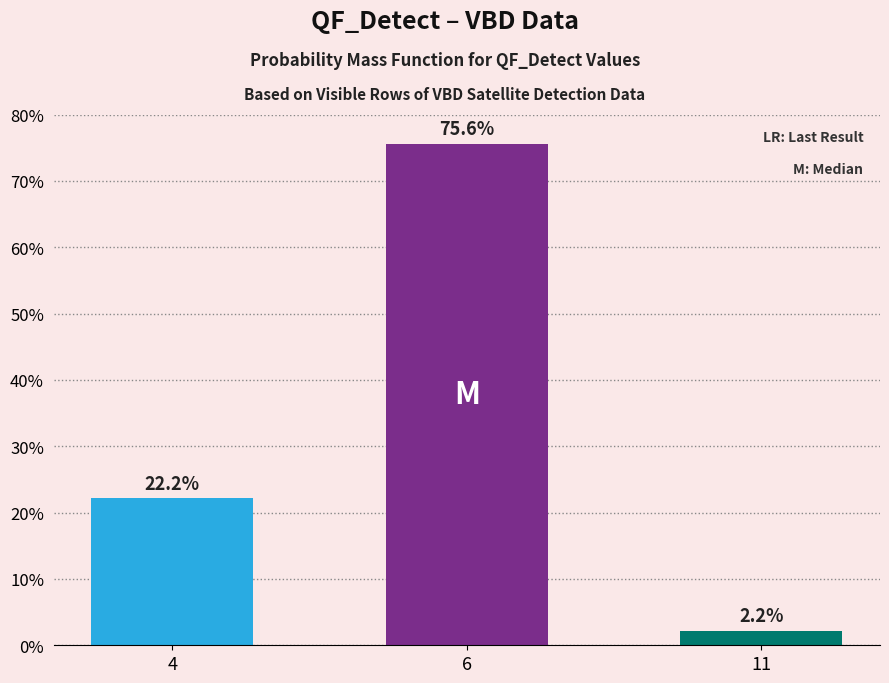

Rank the categories by value from lowest to highest.

11, 4, 6